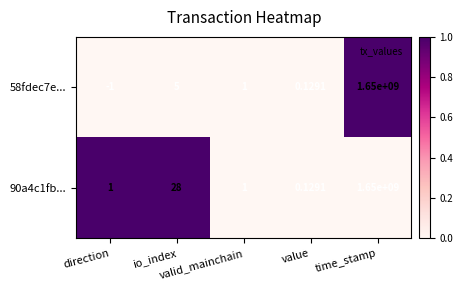

Count the number of categories in the chart.

5